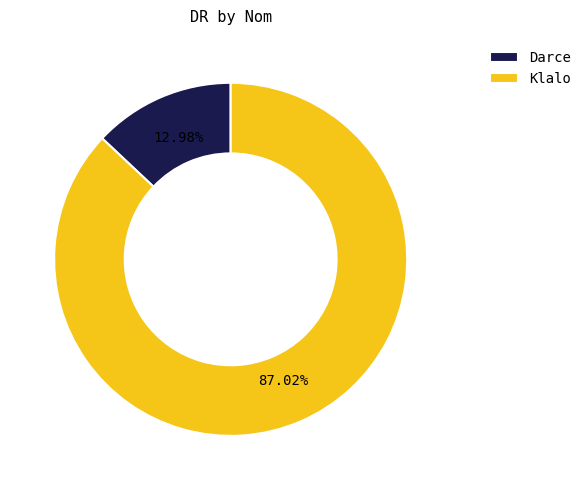

Which has a higher value, Darce or Klalo?

Klalo